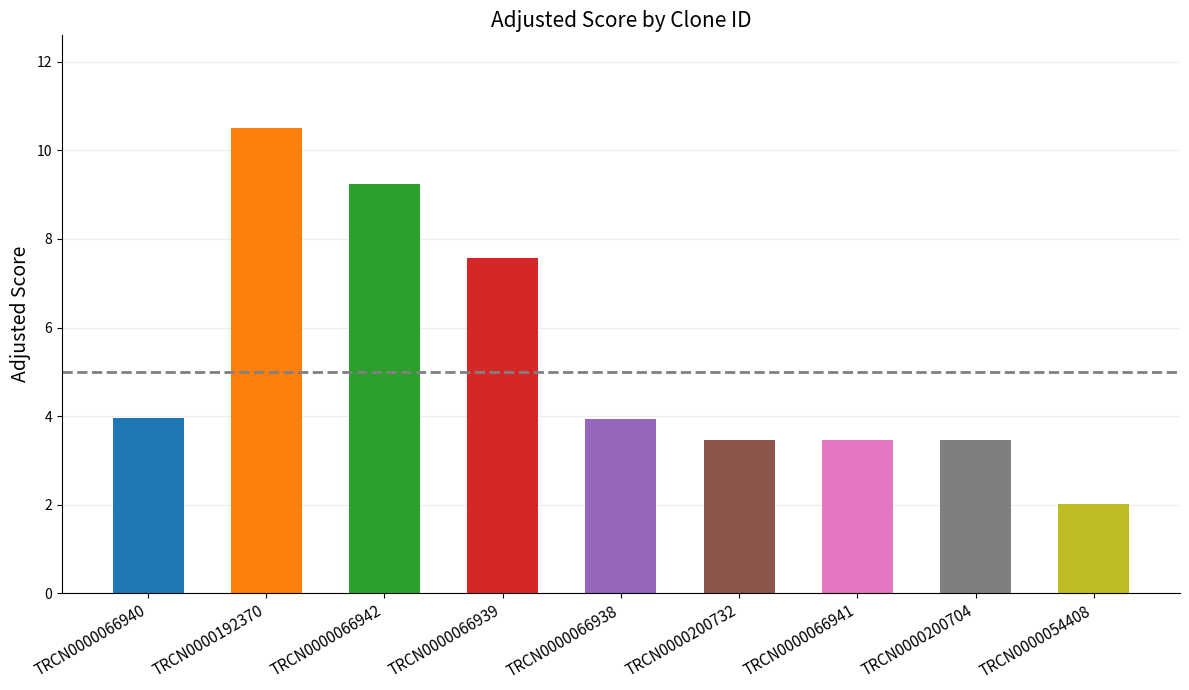

The chart shows a value of 5.2 at TRCN0000200704. True or false?

False